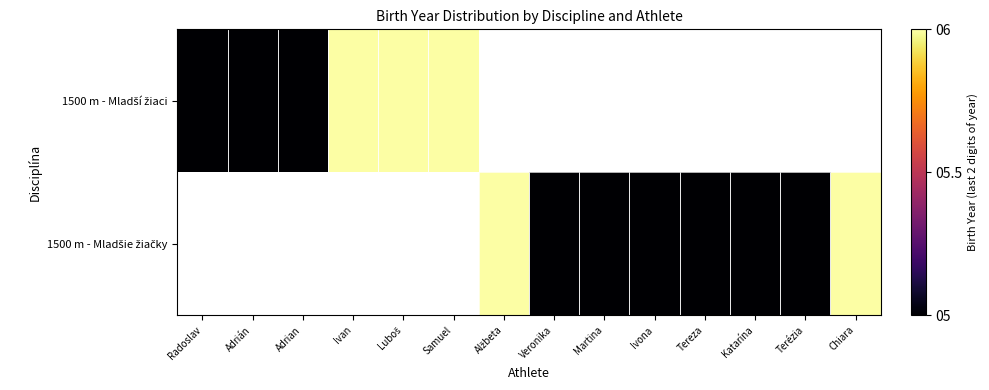

Which series has the widest spread of values?

1500 m - Mladší žiaci